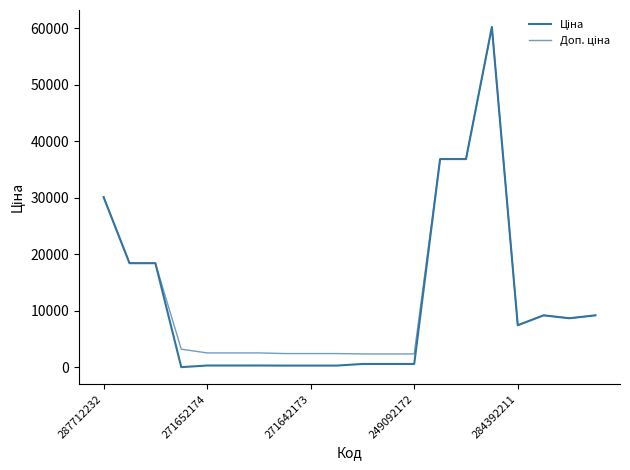

List the series in order of their peak value, highest first.

Ціна, Доп. ціна